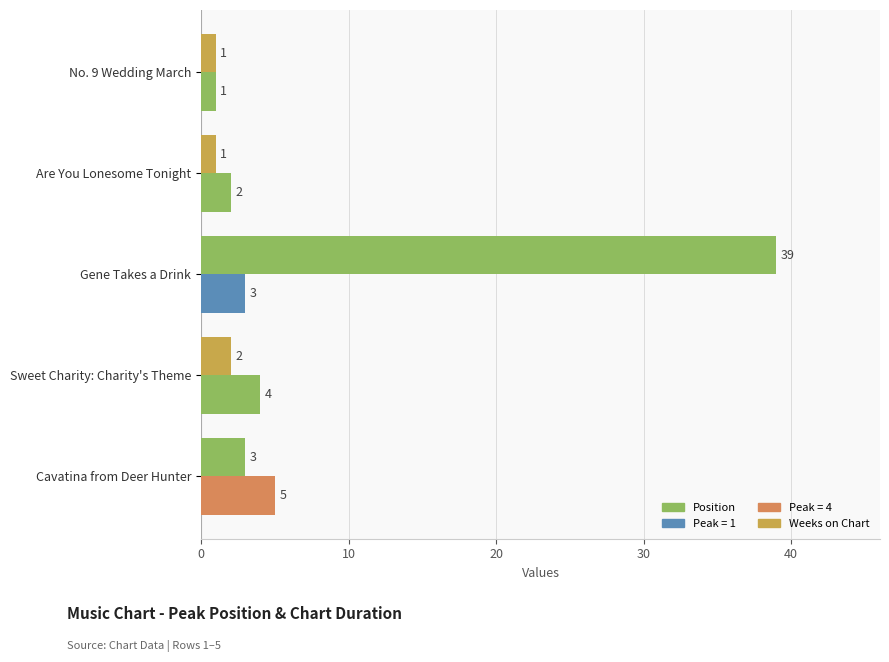

Which series has the largest total across all categories?

Weeks on Chart